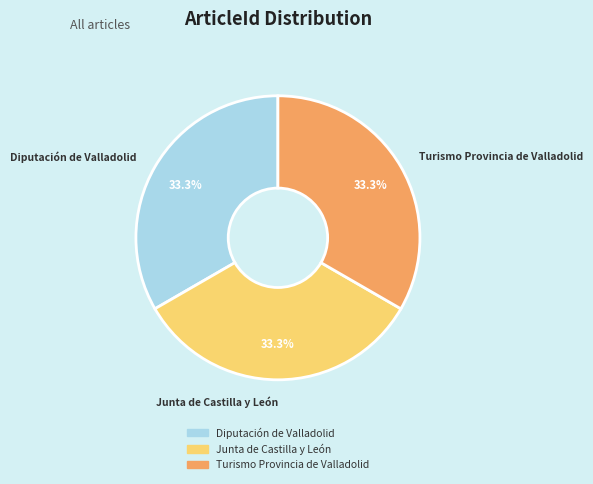

Approximately how many times larger is the value at Diputación de Valladolid compared to Junta de Castilla y León?

1.0